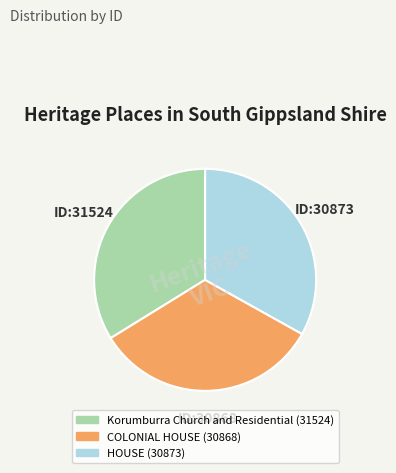

Is HOUSE the majority of the pie?

No